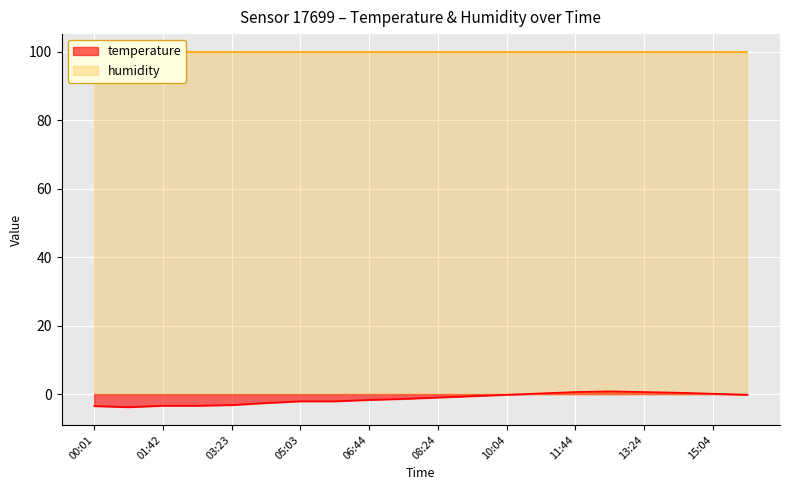

What is the difference between the maximum and minimum values?

4.6